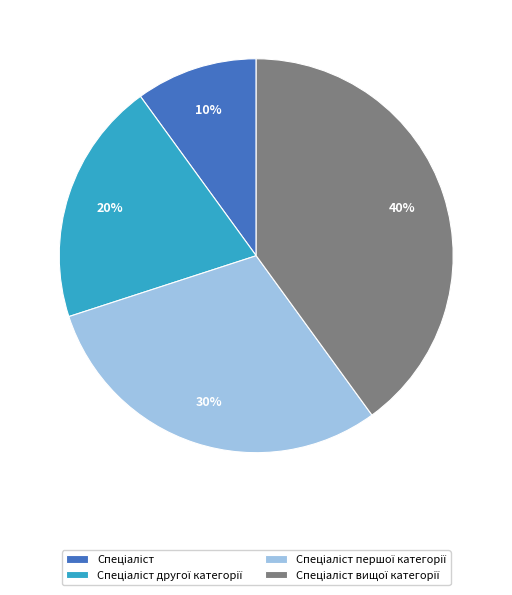

To the nearest percent, what is the average slice percentage?

25%